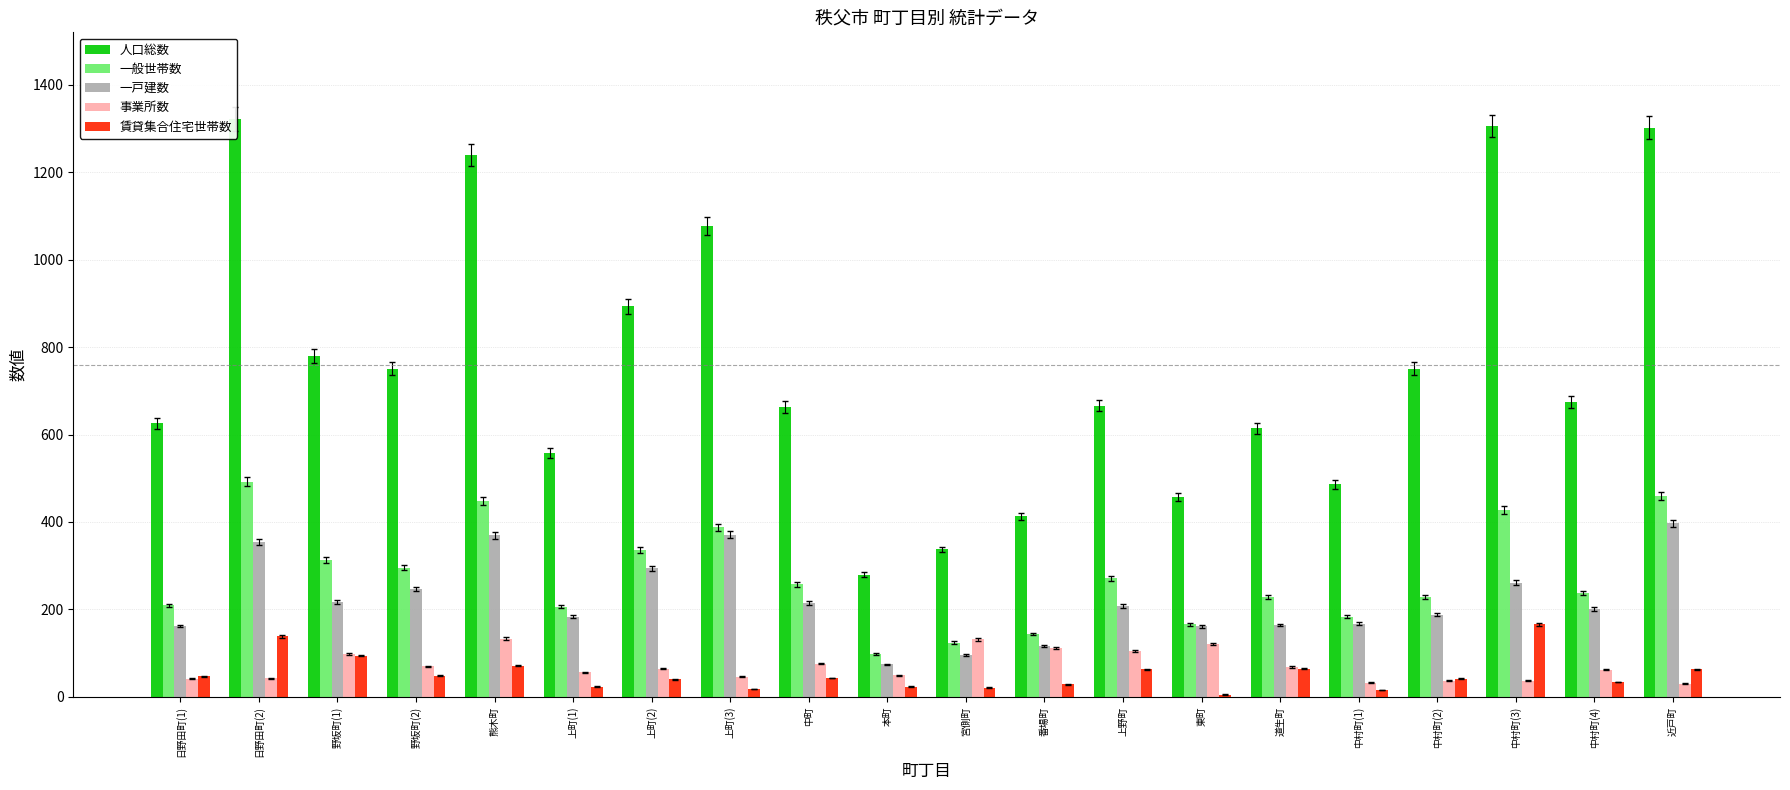

Are the bars horizontal?

No